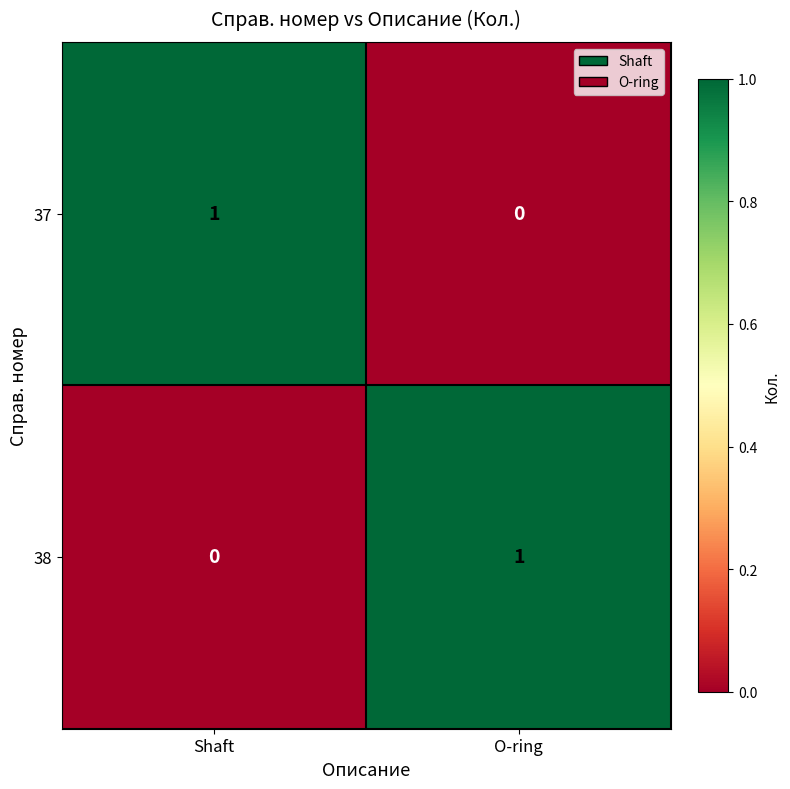

Is the value of 37 at O-ring greater than the value of 38 at O-ring?

No